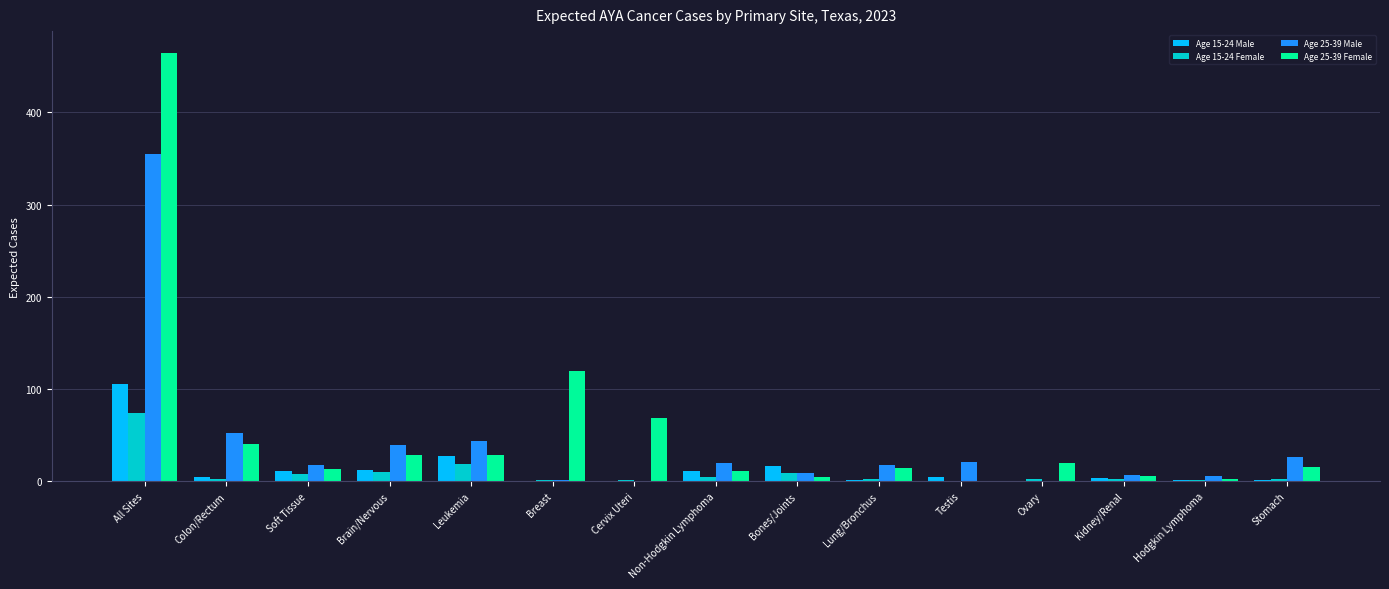

At which category is the sum across all series the highest?

All Sites